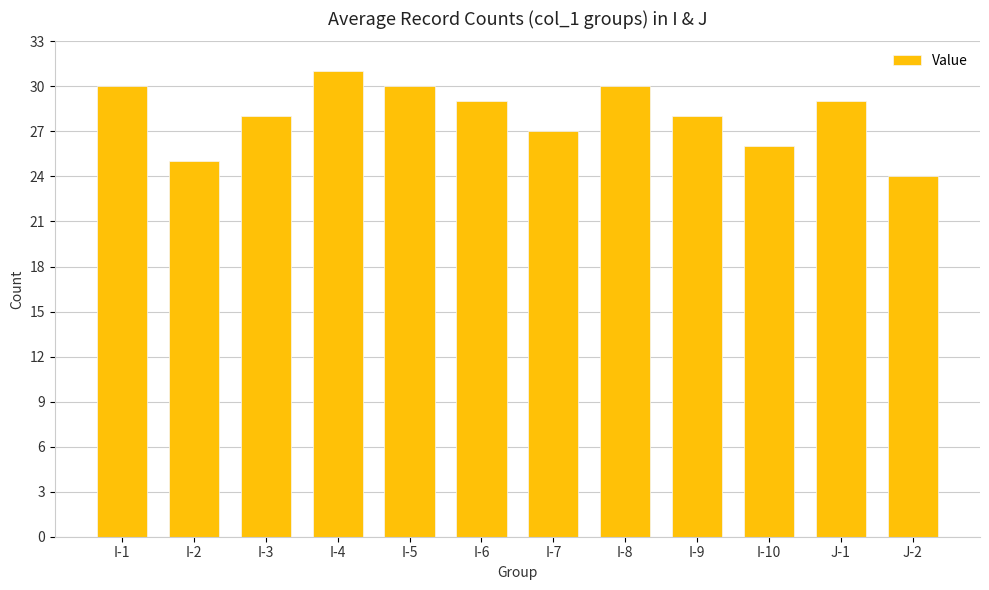

What position from the right is I-10?

3